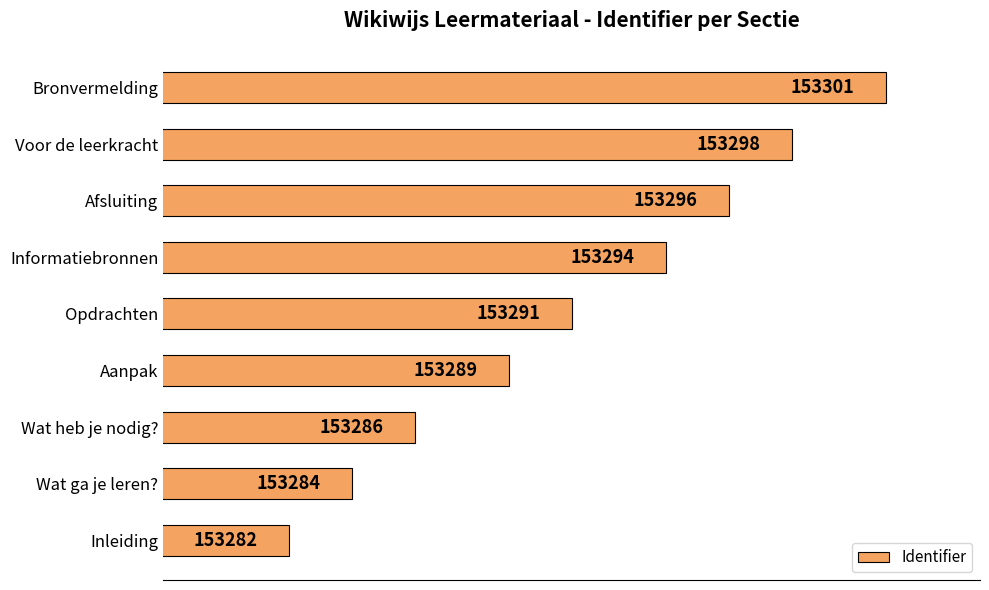

Rank the categories by value from highest to lowest.

Bronvermelding, Voor de leerkracht, Afsluiting, Informatiebronnen, Opdrachten, Aanpak, Wat heb je nodig?, Wat ga je leren?, Inleiding